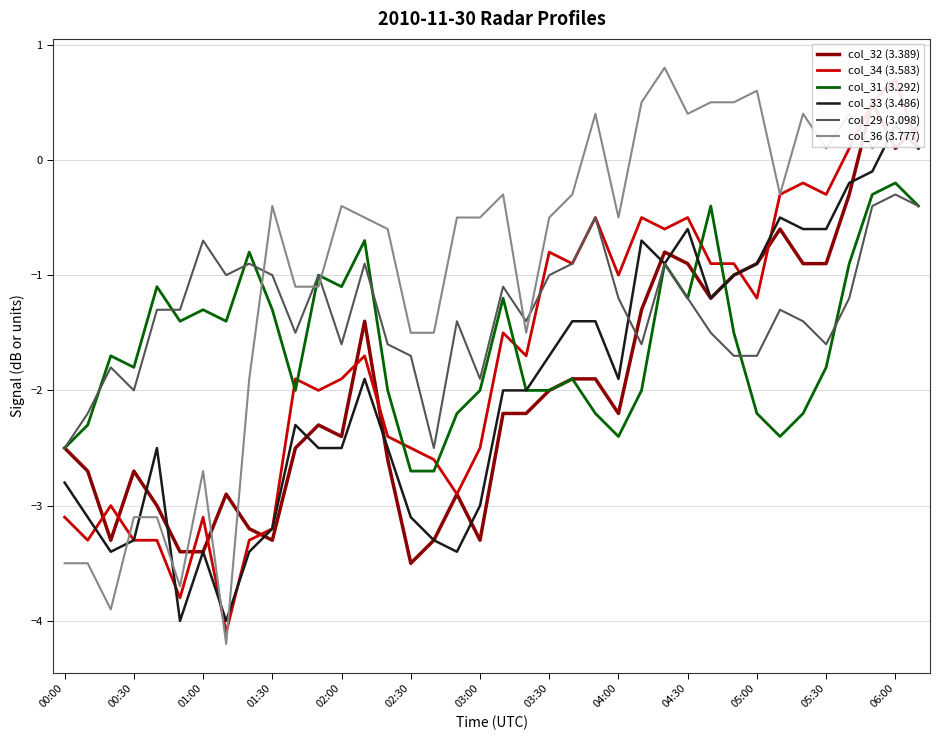

How many interior local valleys does the col_29 (3.098) series have?

9